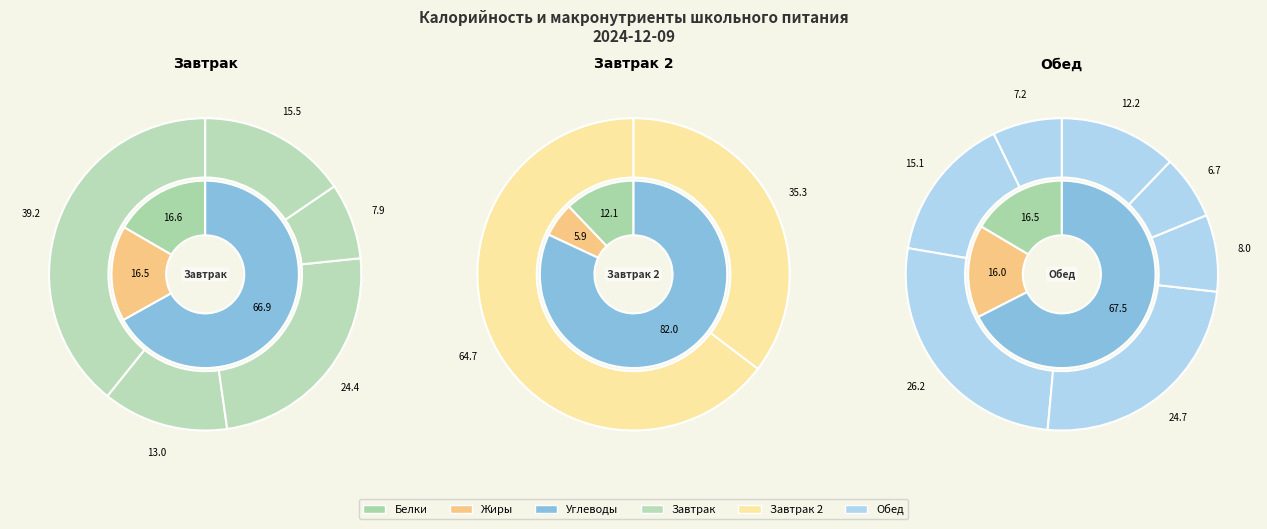

Count the number of slices in the pie.

14